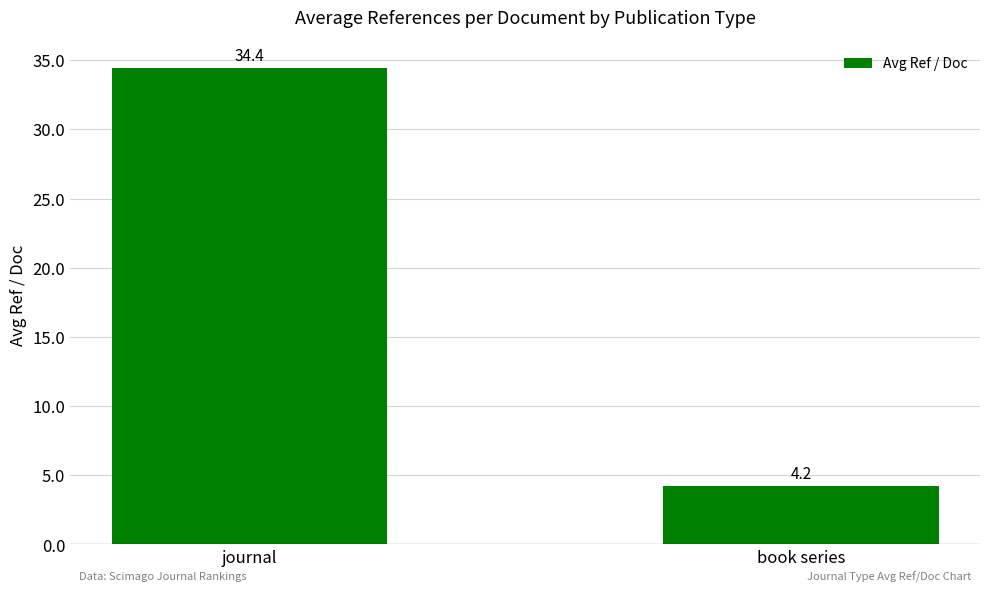

Which label corresponds to the smallest value in the chart?

book series